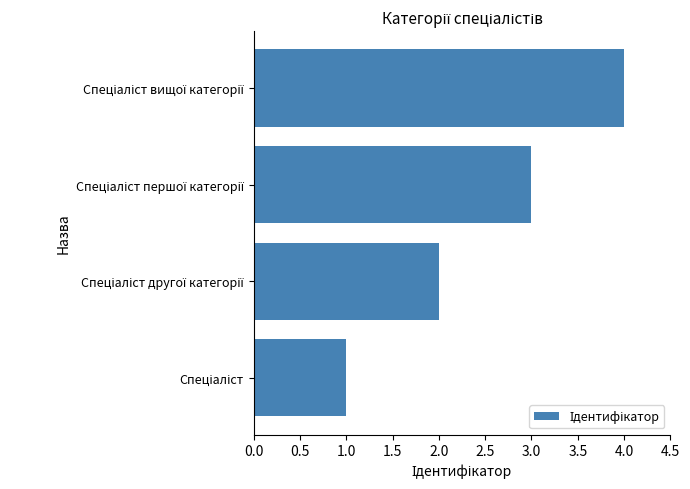

How many values are between 2 and 4?

3